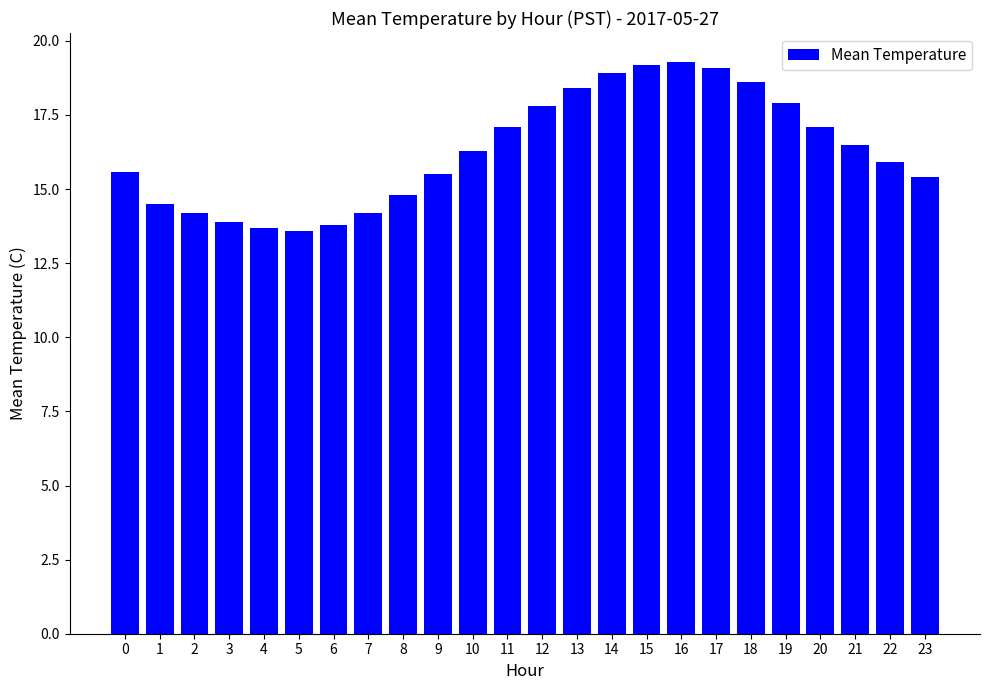

Approximately how many times larger is the value at 17 compared to 8?

1.3